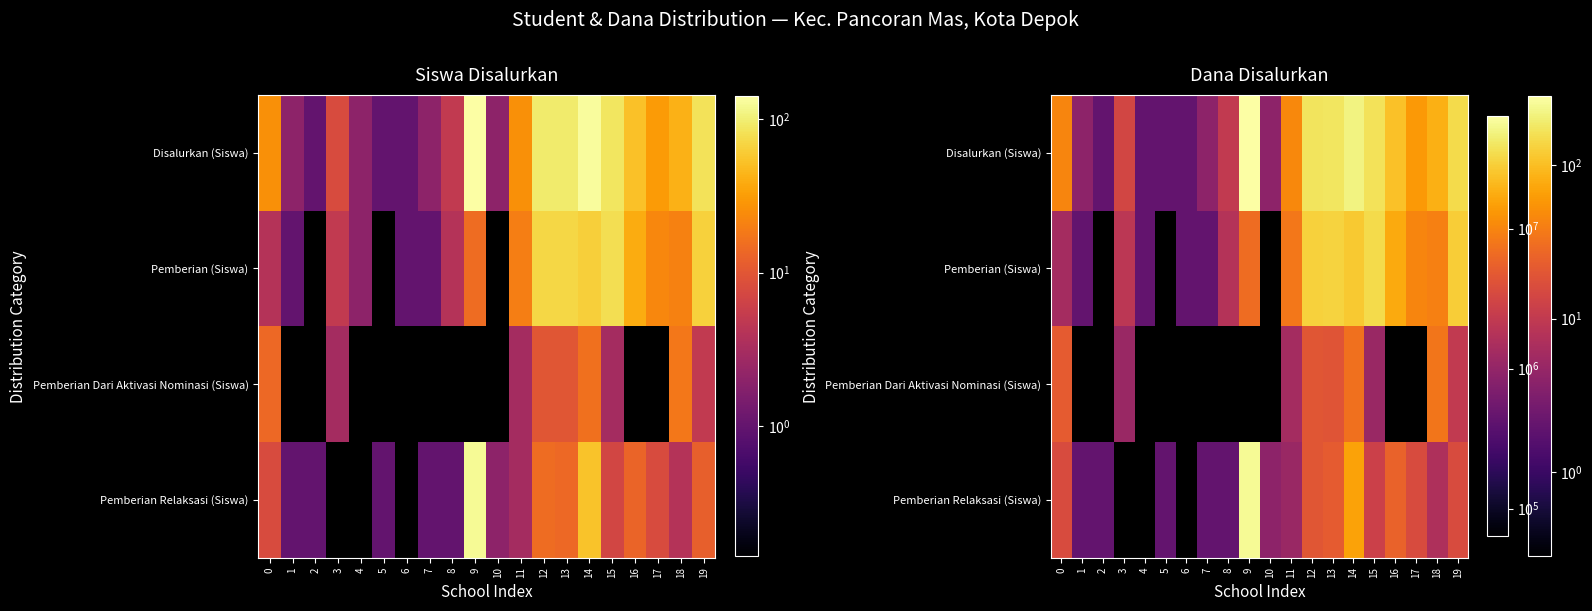

How many positive values does the row_1 series have?

17